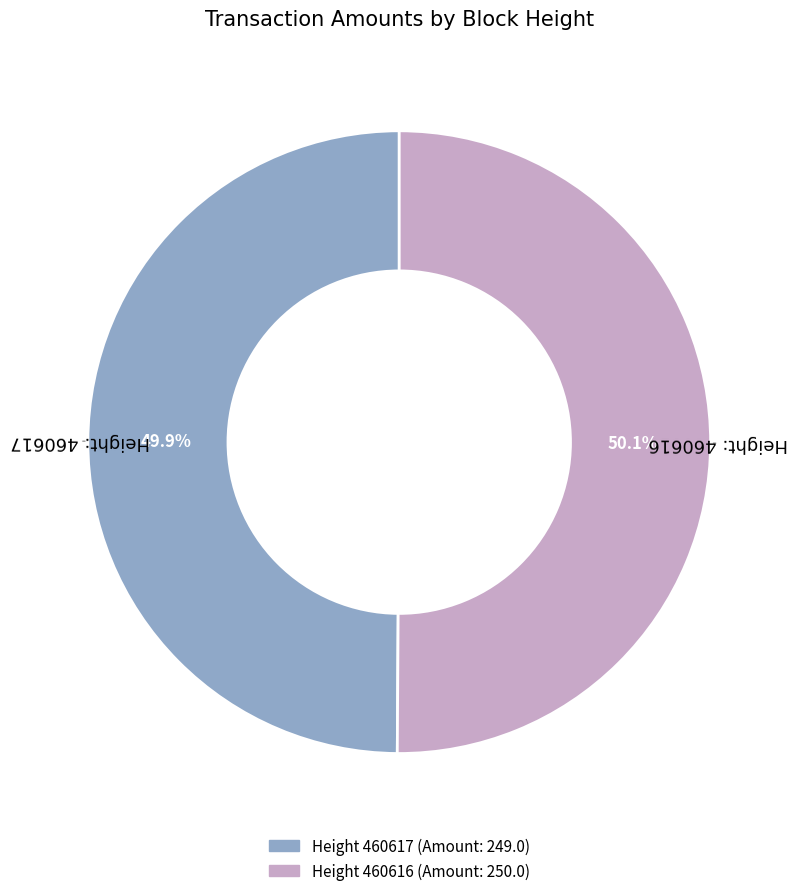

Is there any slice that represents more than half of the pie?

Yes